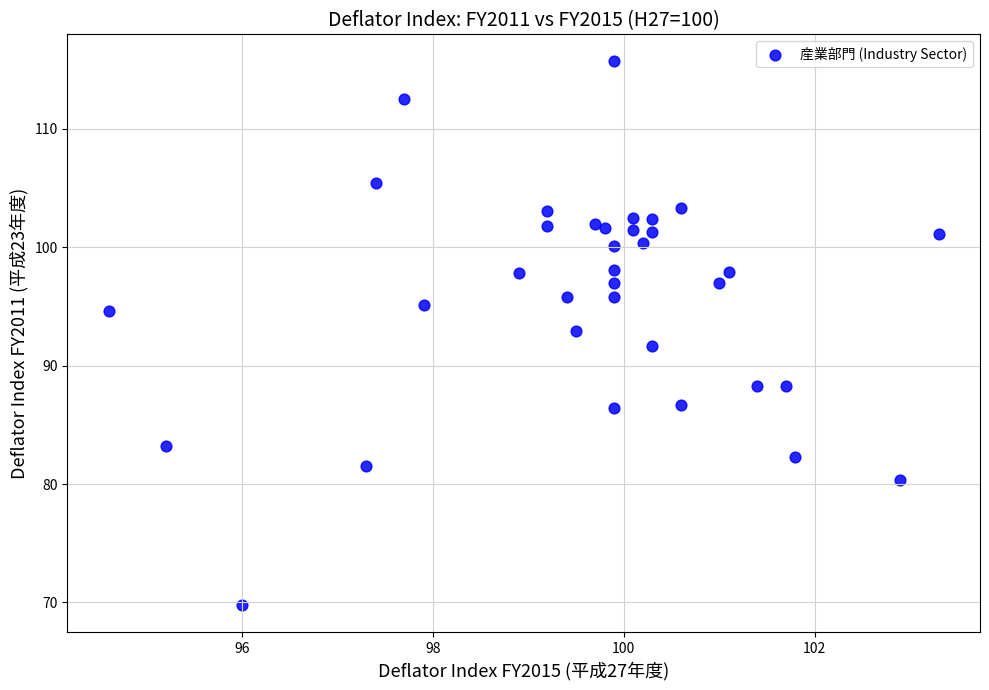

What is the range of Y values (max minus min)?

45.9